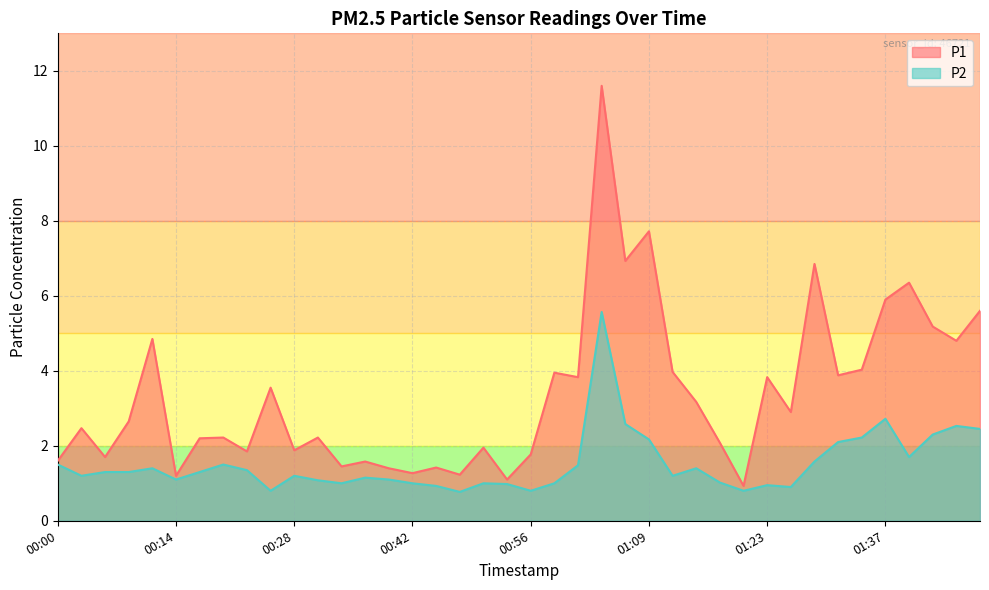

Where is the first local maximum for P2?

00:11